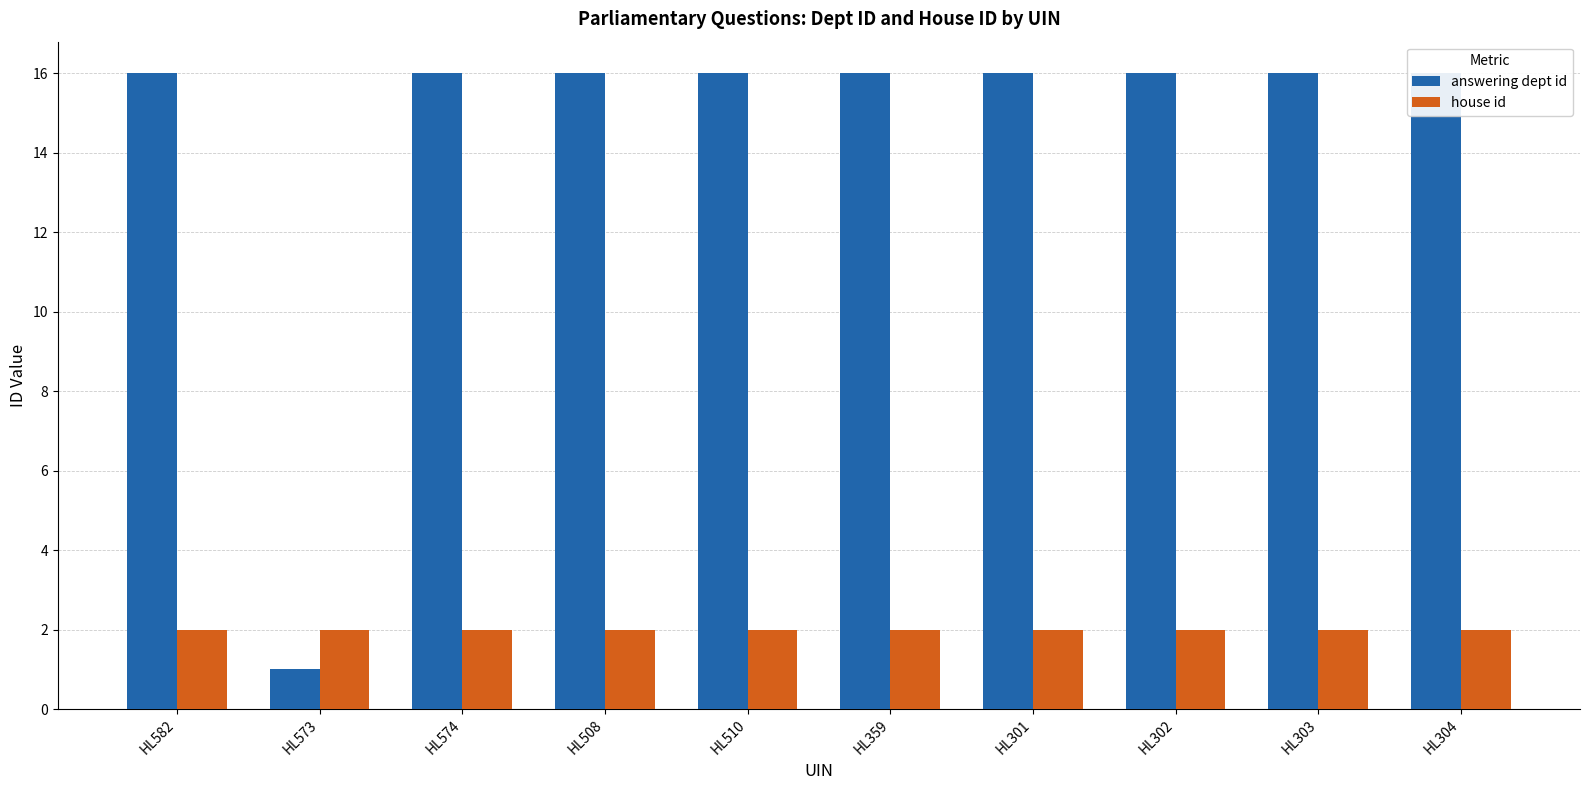

At which category does the chart reach its minimum across all series?

HL573